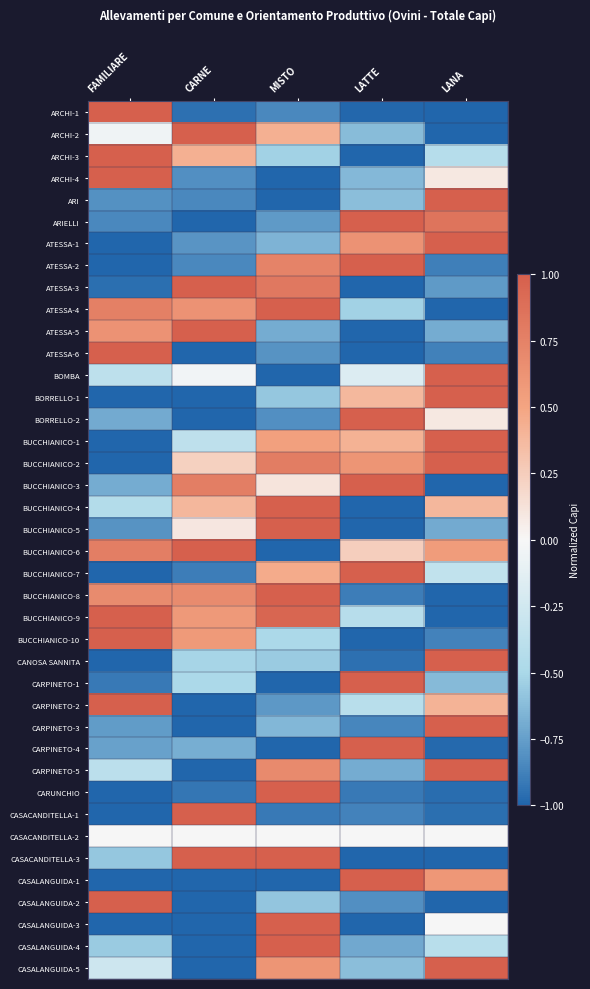

What is the total value across all series at FAMILIARE?

-10.0